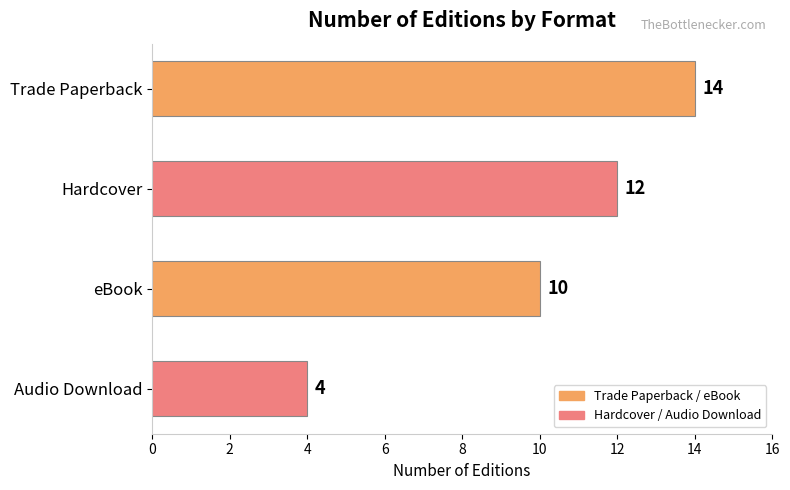

Reading top to bottom, transcribe all the data shown in this chart.

Trade Paperback=14	Hardcover=12	eBook=10	Audio Download=4